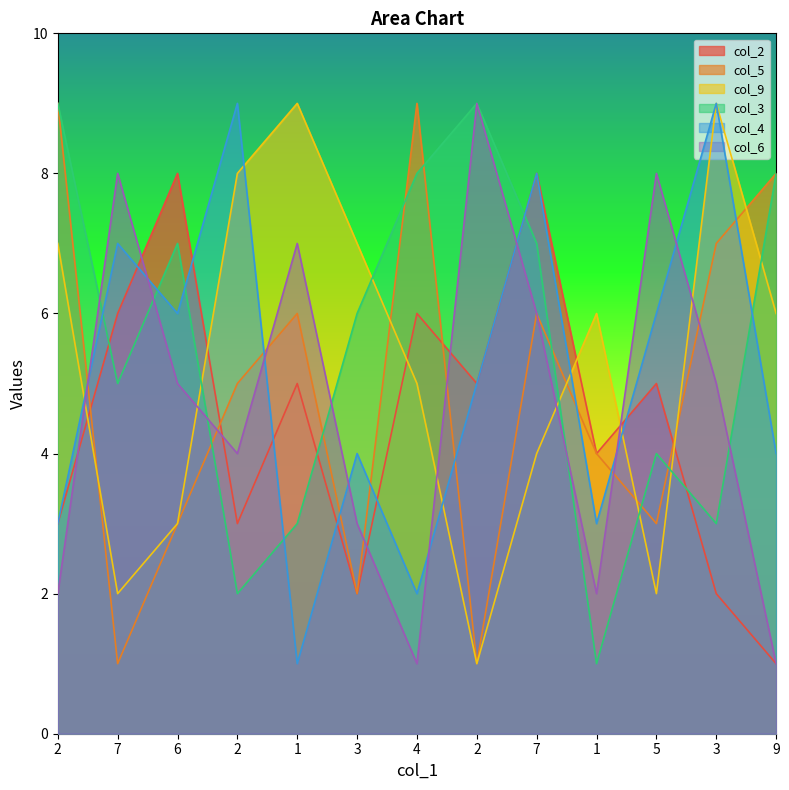

Where do col_5 and col_3 first cross each other?

6 and 2